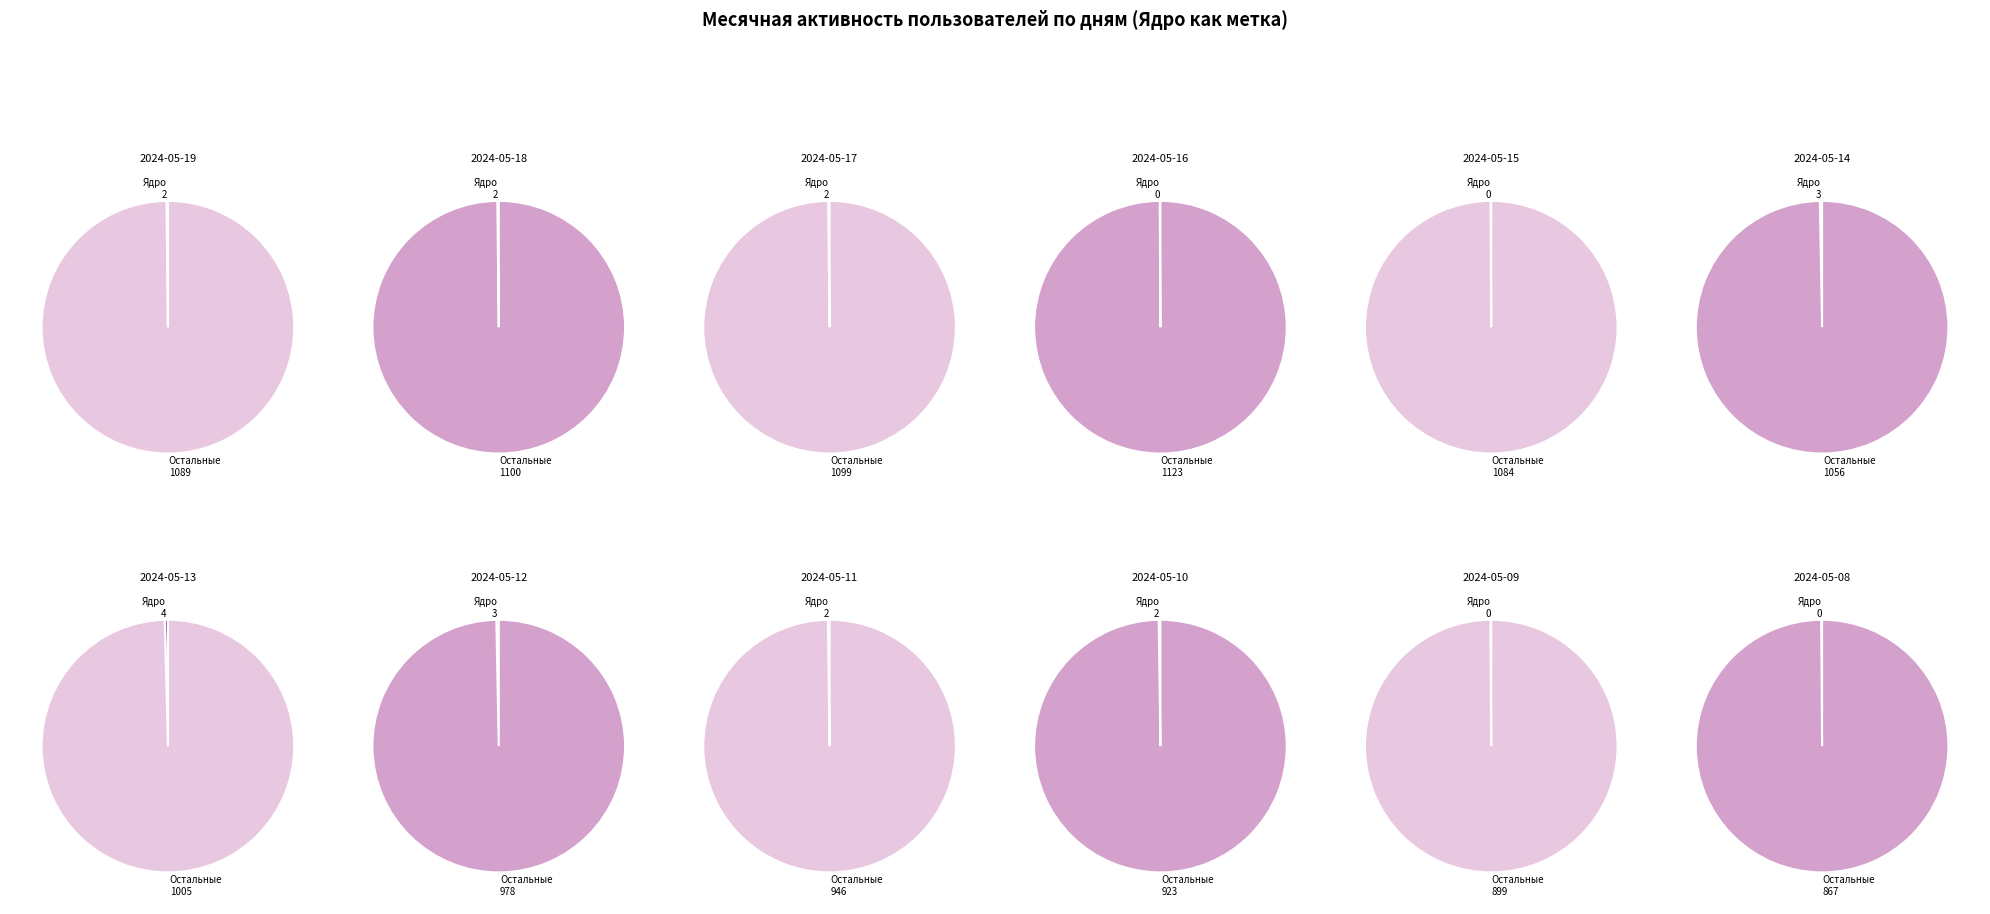

What is the smallest slice in the pie chart?

2024-05-08